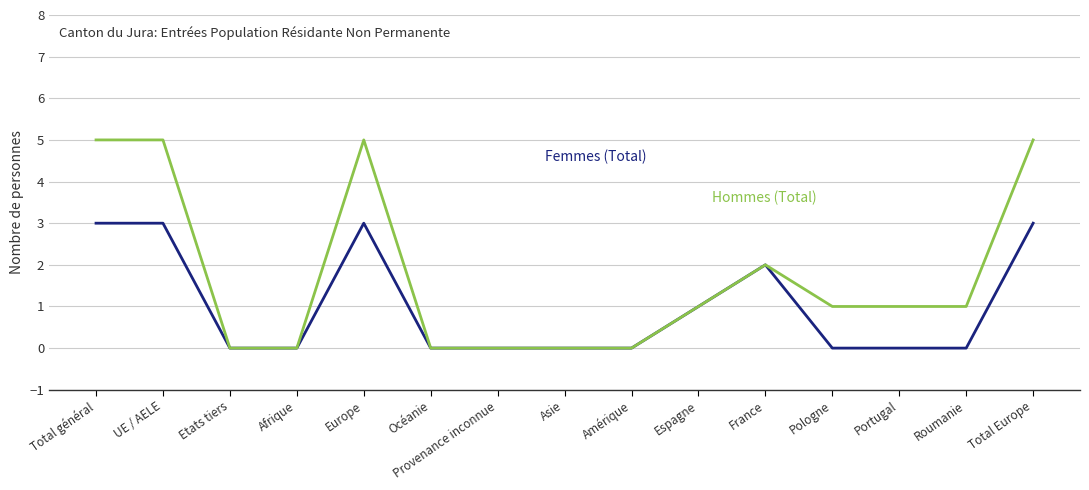

What is the greatest value displayed?

5